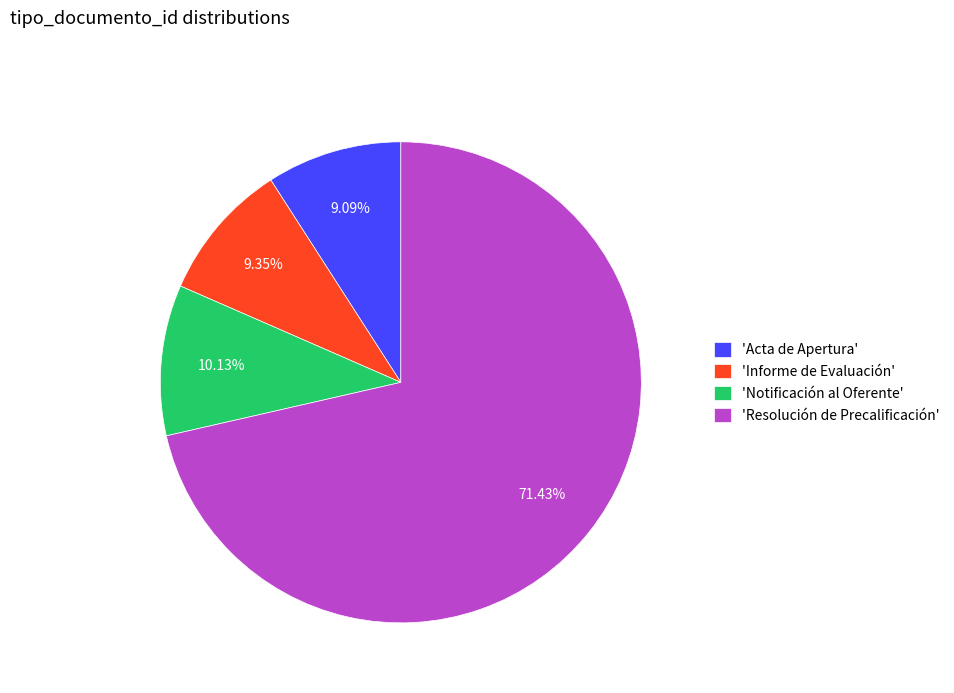

Combined, do 'Resolución de Precalificación' and 'Informe de Evaluación' account for over 50%?

Yes